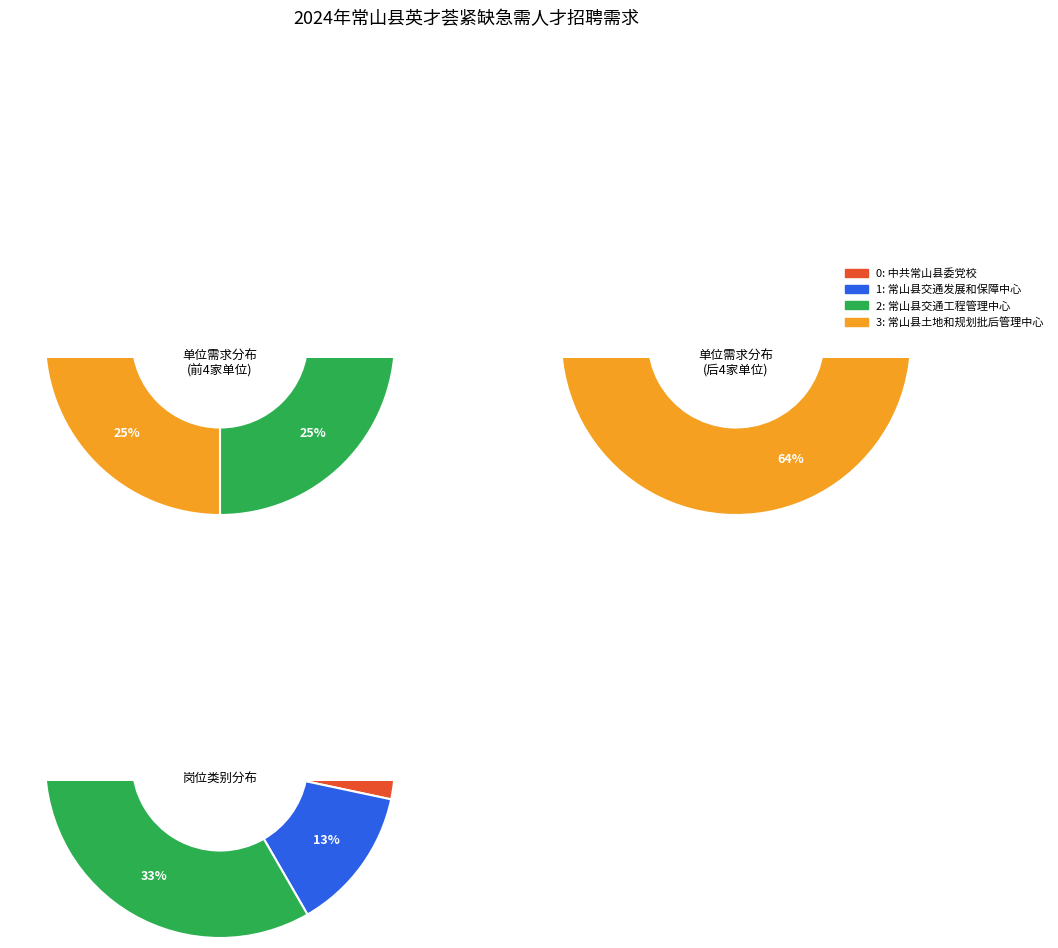

Count the number of slices in the pie.

11